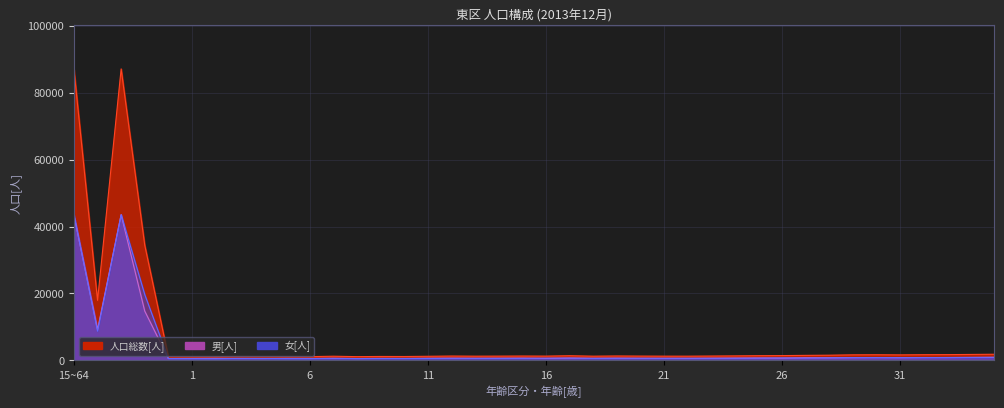

What is the difference between the highest and lowest values at 24?

699